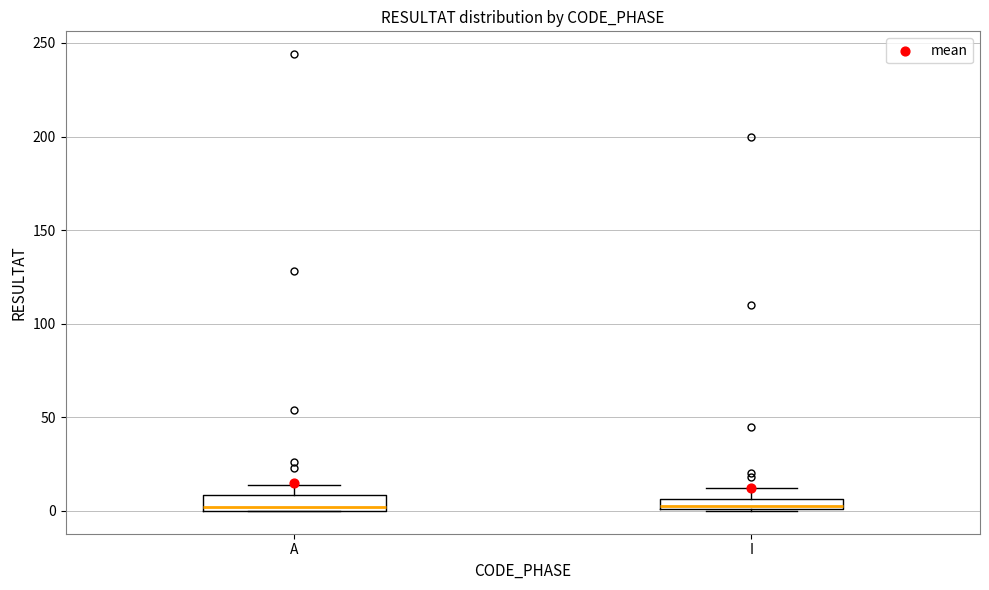

Where does the upper whisker of the box for A end on the y-axis? The values are not printed on the chart, so give them approximately, as read against the axis.

15